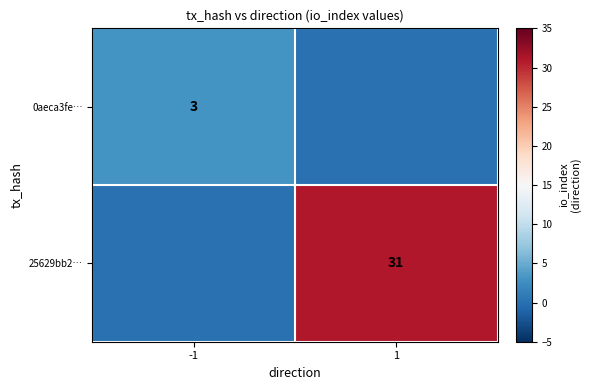

True or false: 25629bb2… has a value of 31 at 1.

True